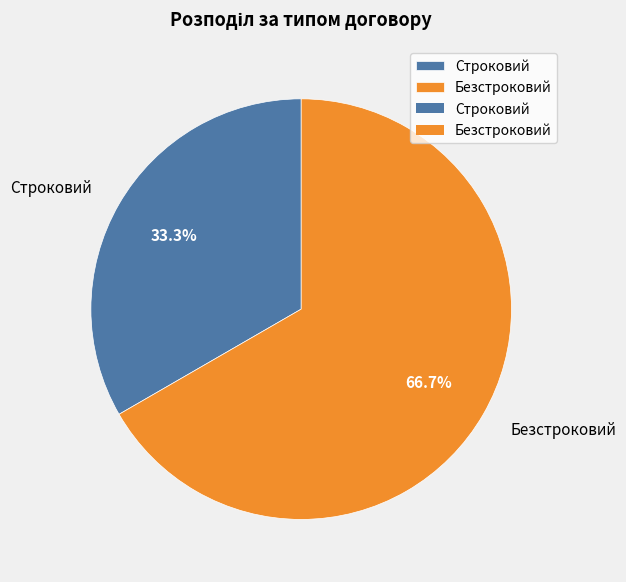

To the nearest percent, what is the difference between the largest and smallest slice percentages?

33%